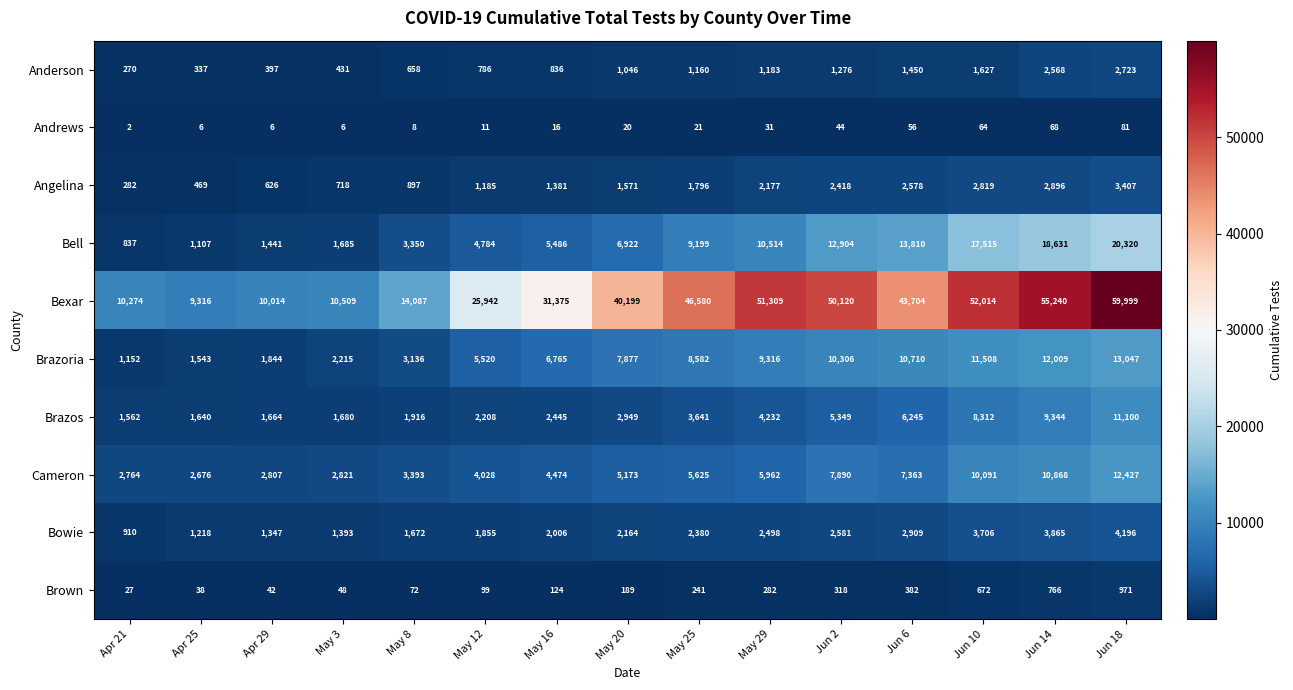

How many series are shown in this chart?

10